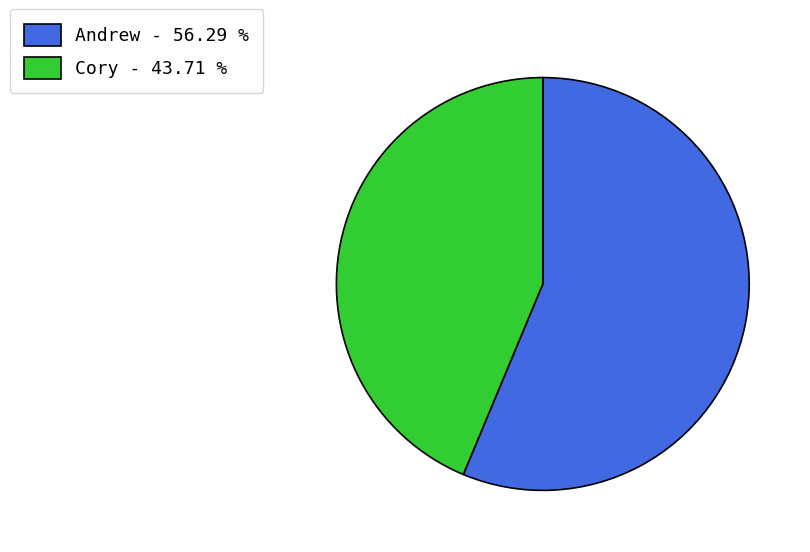

Which has a higher value, Cory - 43.71 % or Andrew - 56.29 %?

Andrew - 56.29 %